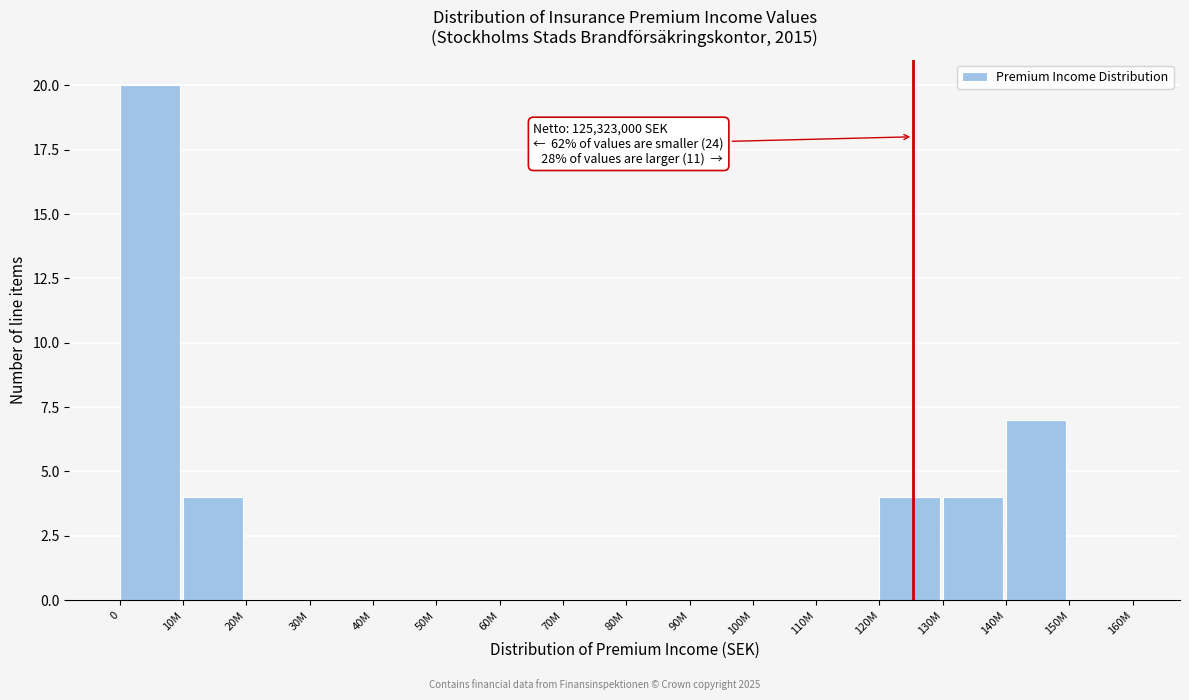

Reading left to right, extract all data points from this chart.

0=20	10M=4	20M=0	30M=0	40M=0	50M=0	60M=0	70M=0	80M=0	90M=0	100M=0	110M=0	120M=4	130M=4	140M=7	150M=0